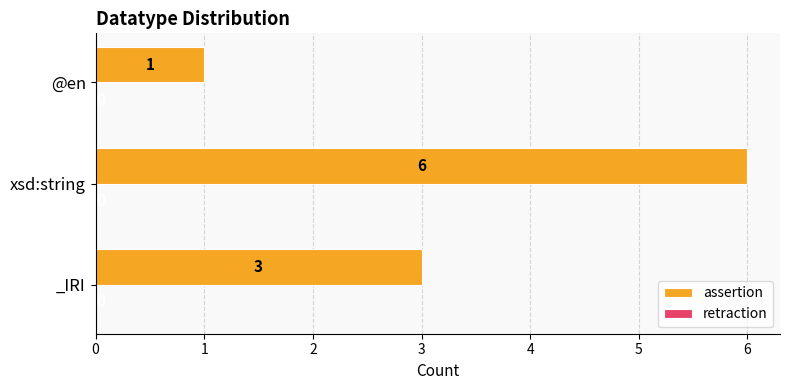

What is the ratio of the value at @en to the value at _IRI?

0.3